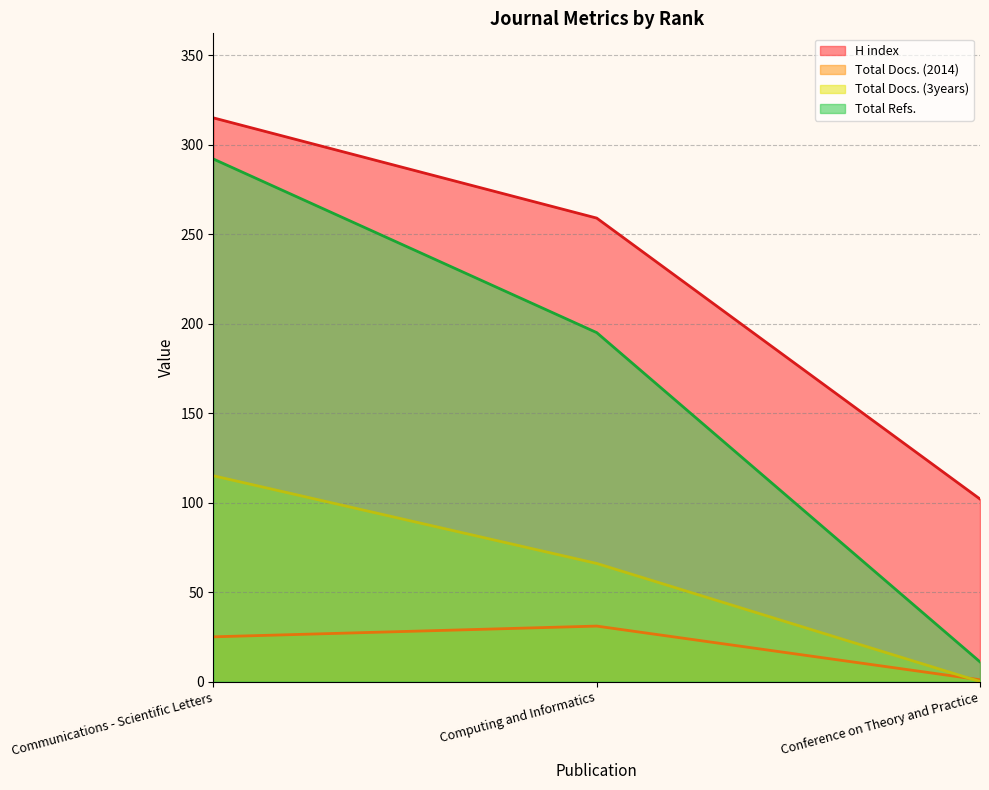

Rank the series at Conference on Theory and Practice from highest to lowest value.

H index, Total Refs., Total Docs. (2014), Total Docs. (3years)